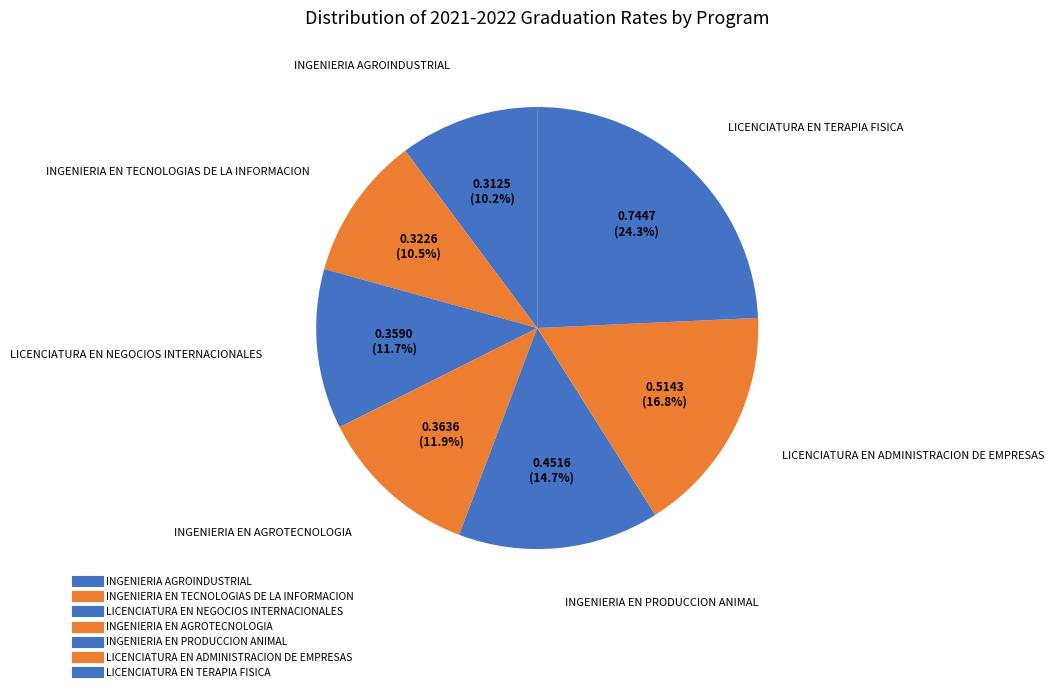

Is it true that LICENCIATURA EN NEGOCIOS INTERNACIONALES is 26% of the pie?

False